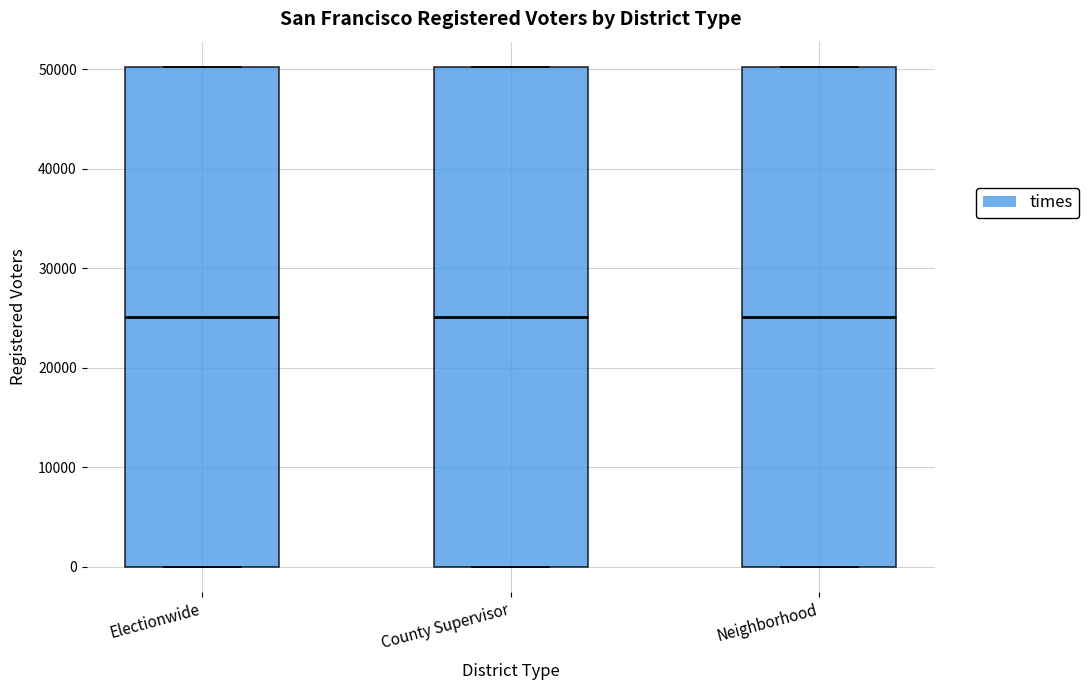

Reading left to right, transcribe this box plot: for each box, give where its median line is, the range the box spans, and where its two whiskers end, as read against the y-axis. The values are not printed on the chart, so give them approximately, as read against the axis.

Electionwide: median 25000, box 0 to 50000, whiskers 0 to 50000
County Supervisor: median 25000, box 0 to 50000, whiskers 0 to 50000
Neighborhood: median 25000, box 0 to 50000, whiskers 0 to 50000